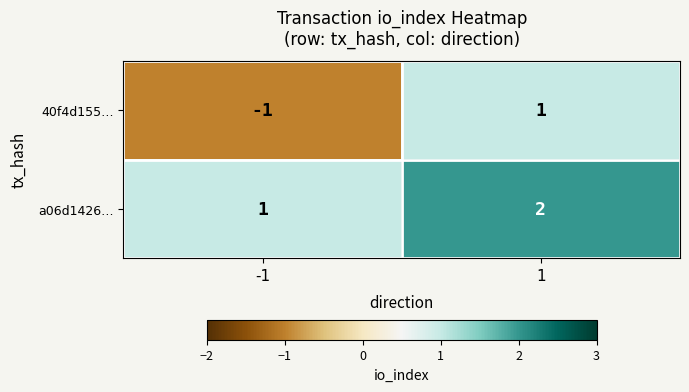

Which series has the widest spread of values?

40f4d155…